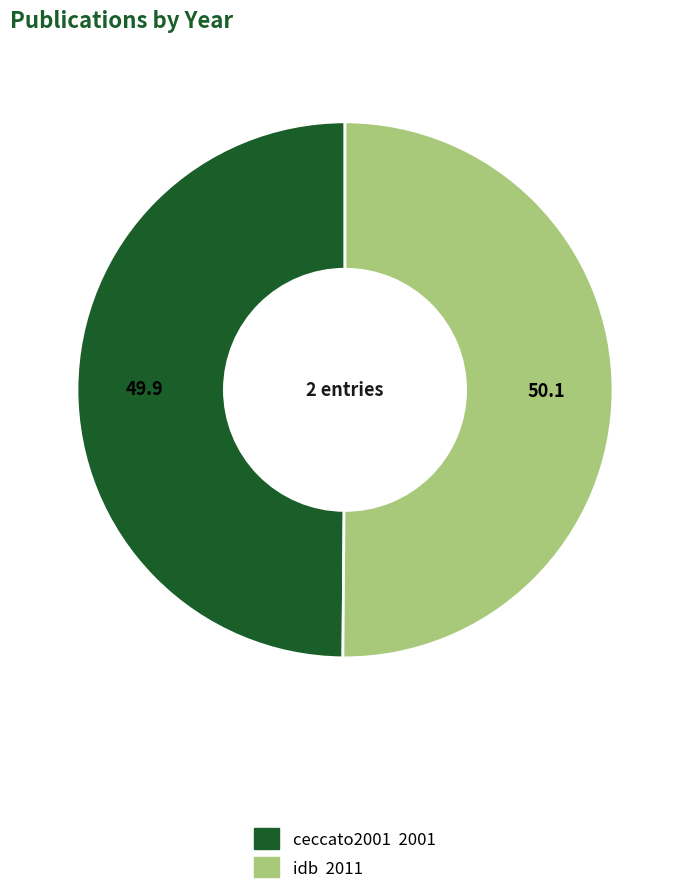

Combined, do ceccato2001 and idb account for over 50%?

Yes